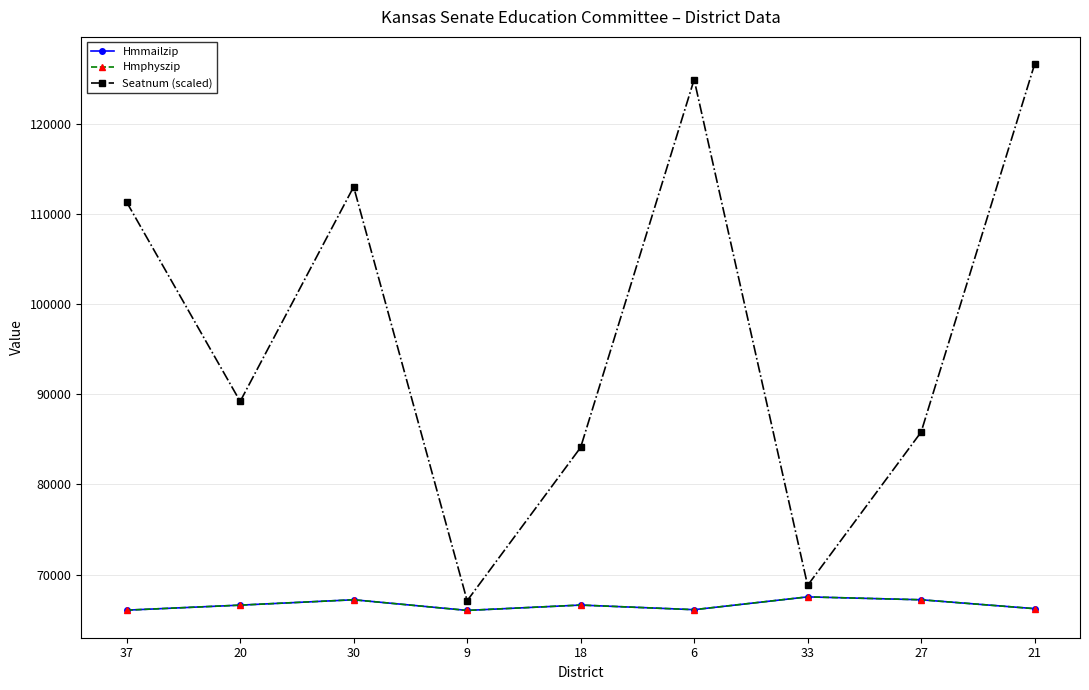

Does the chart have visible grid lines?

Yes